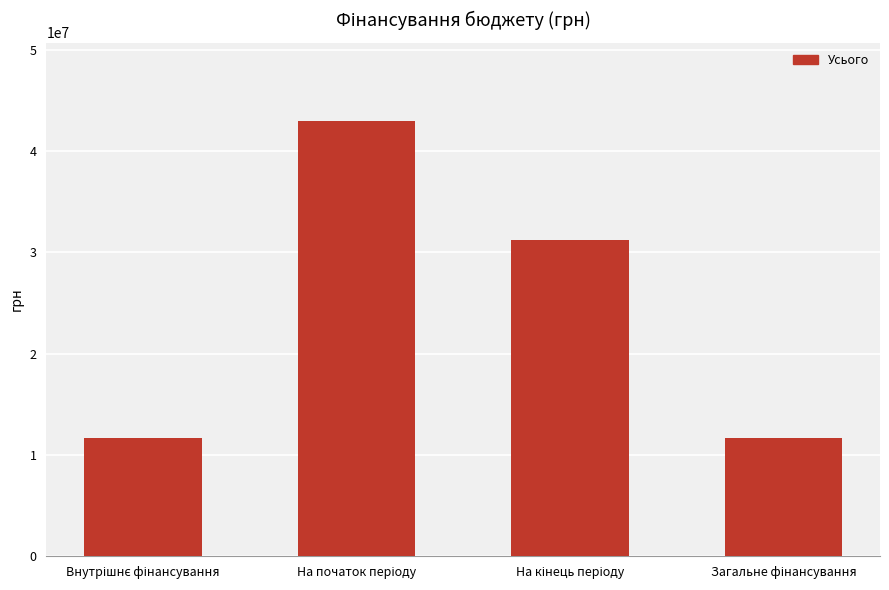

How many series are shown in this chart?

1